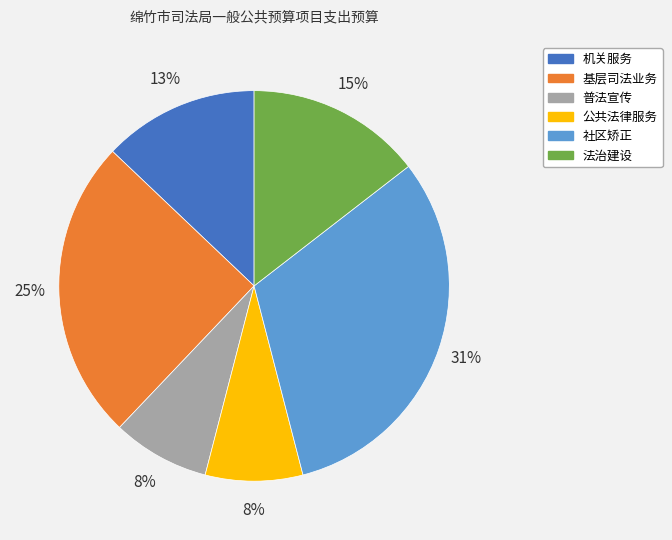

True or false: 机关服务 accounts for 13% of the total.

True